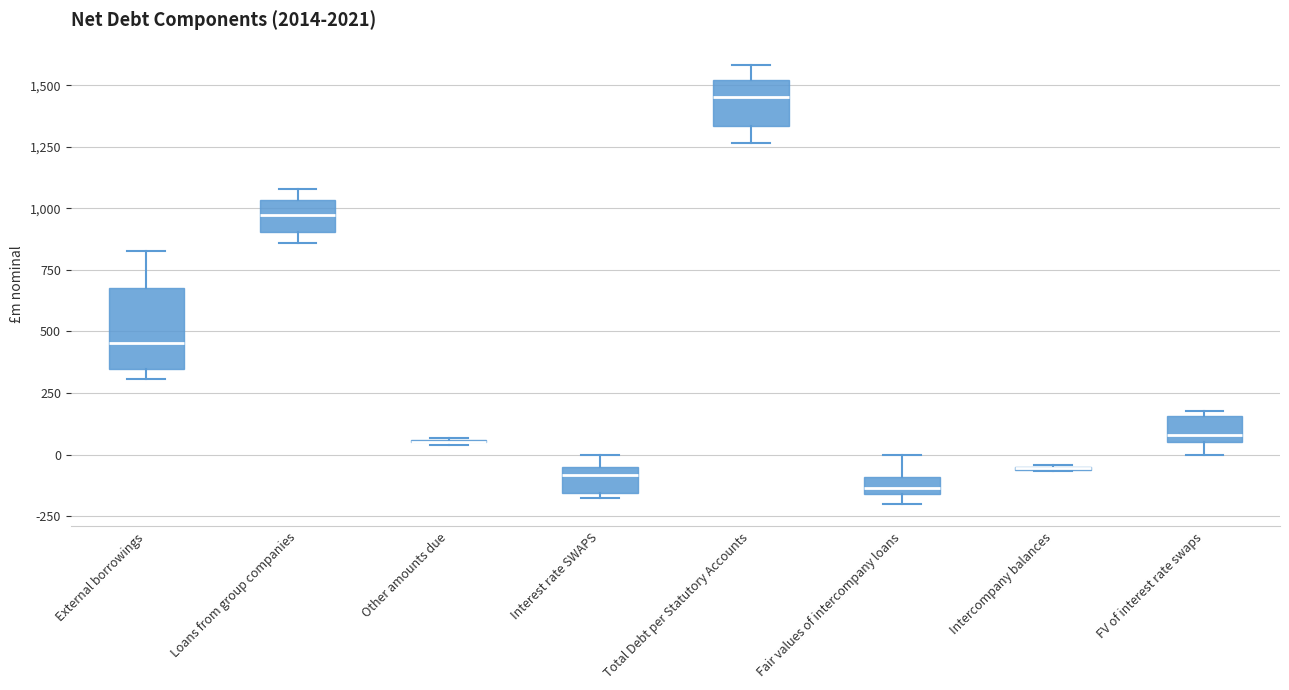

Where does the upper whisker of the box for Fair values of intercompany loans end on the y-axis? The values are not printed on the chart, so give them approximately, as read against the axis.

0